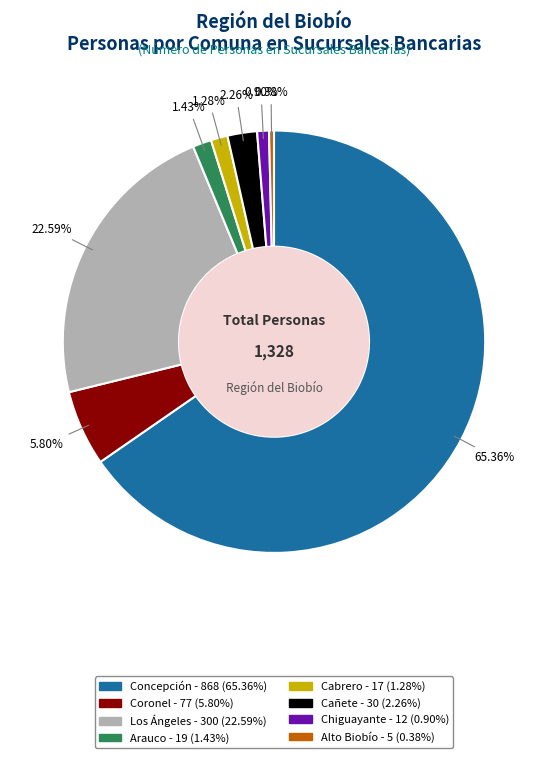

Which category has the biggest portion of the pie?

Concepción